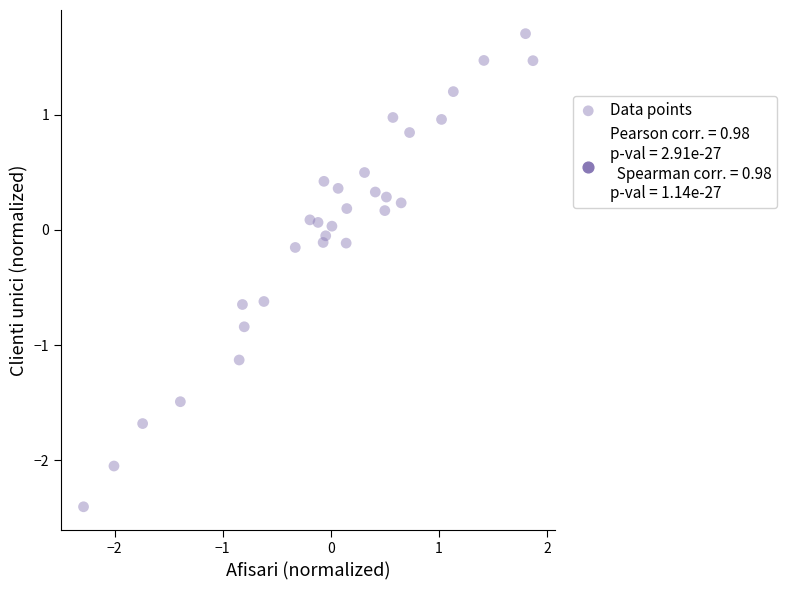

What is the range of X values (max minus min)?

4.2